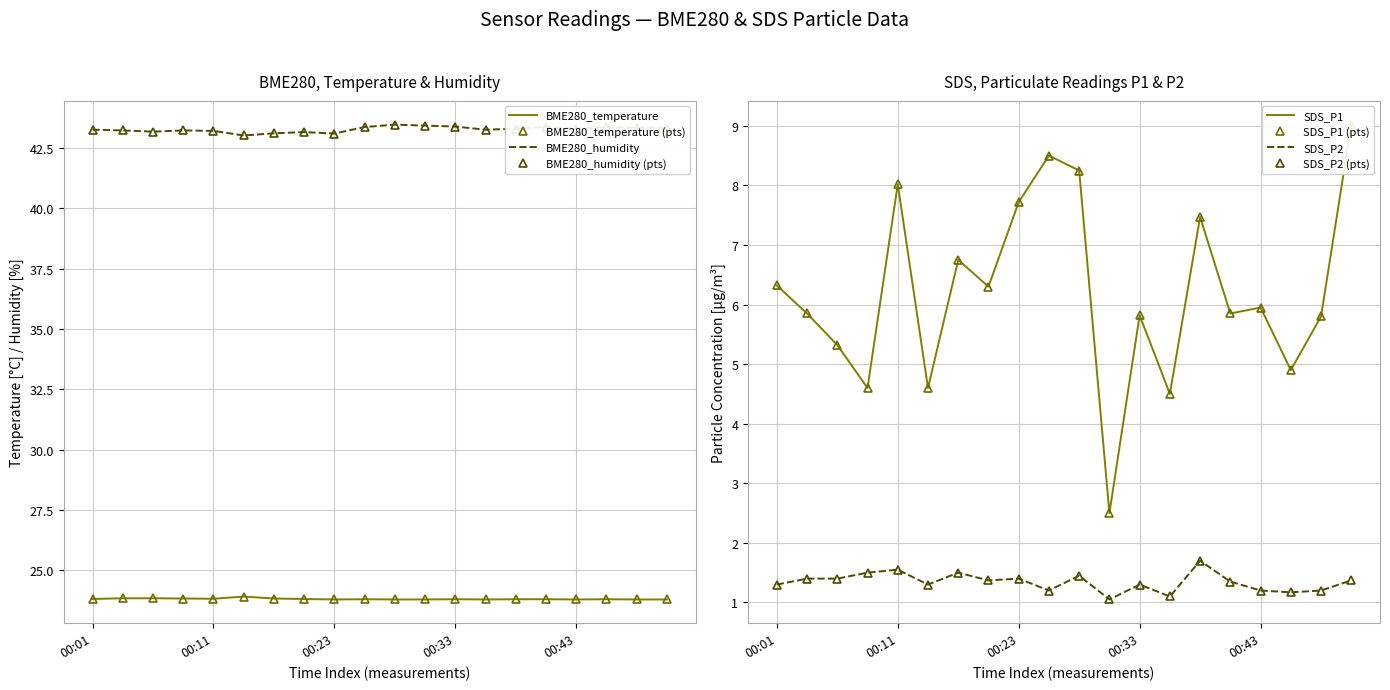

Is this an area chart (filled region under the line)?

No